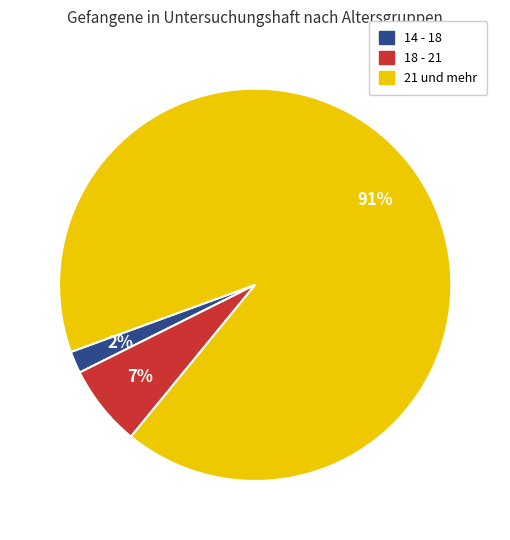

To the nearest percent, what is the average slice percentage?

33%